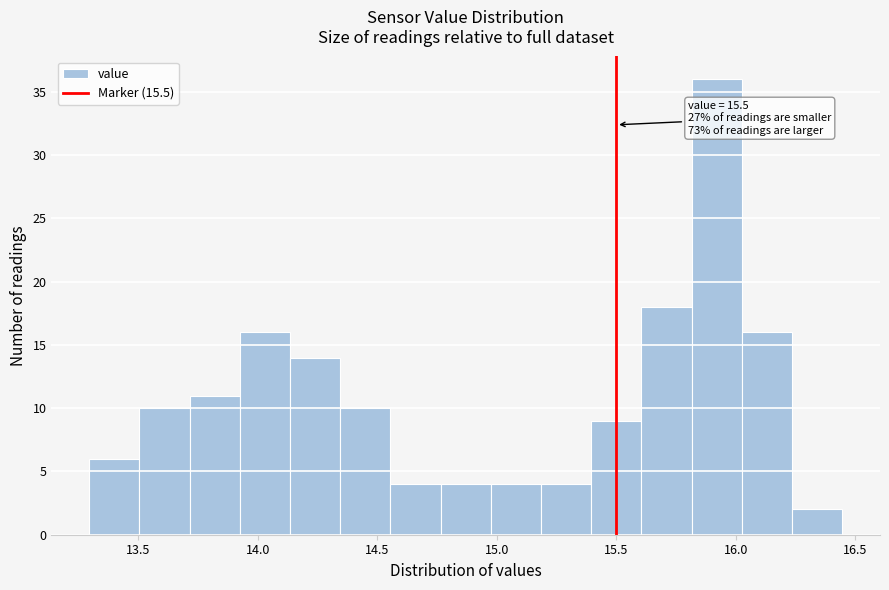

Over which range of the x-axis is the bar tallest?

15.815 to 16.025